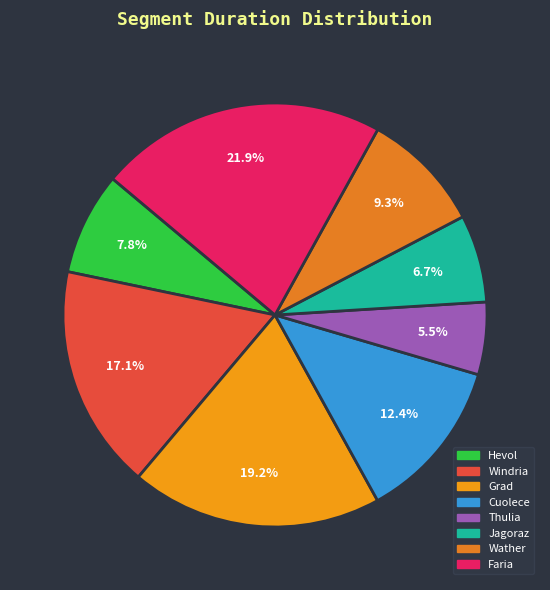

Which slice is the smallest?

Thulia